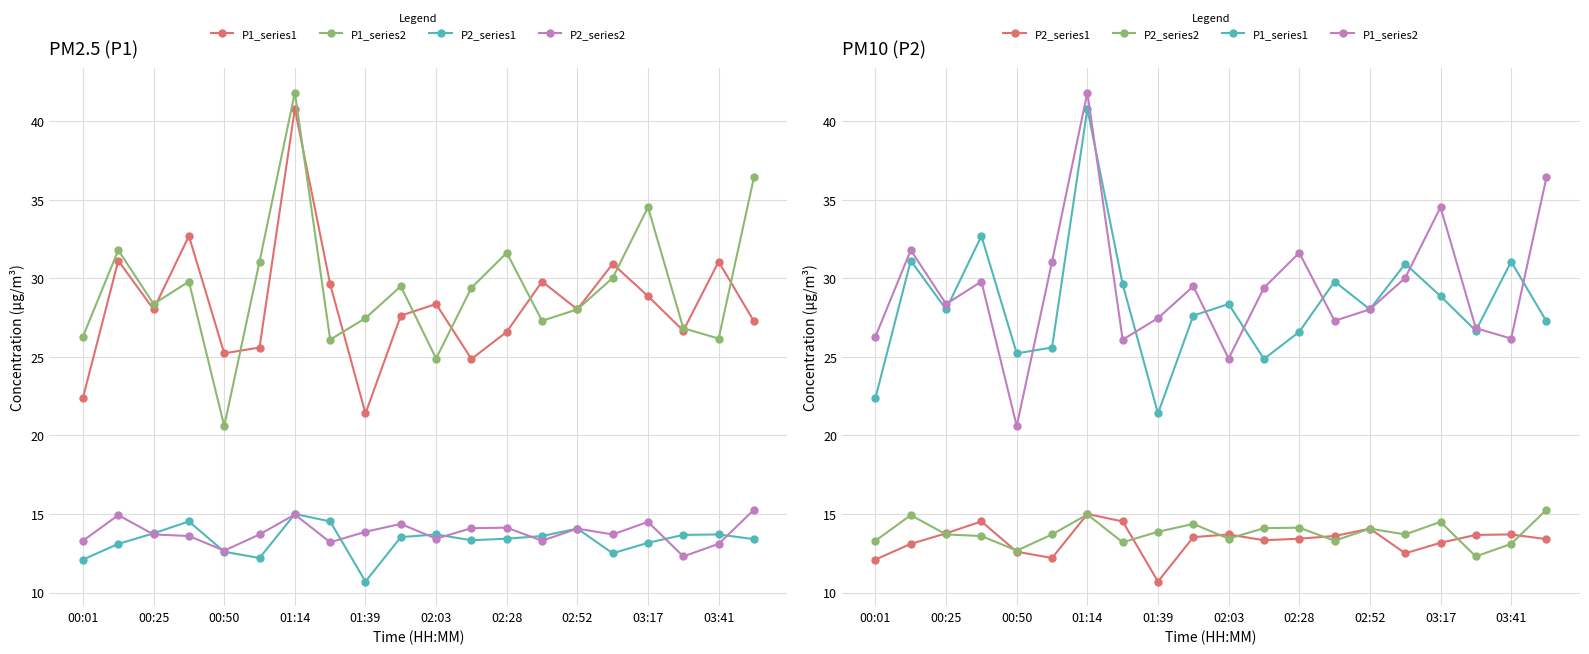

What is the average value of the P1_series2 series?

29.4